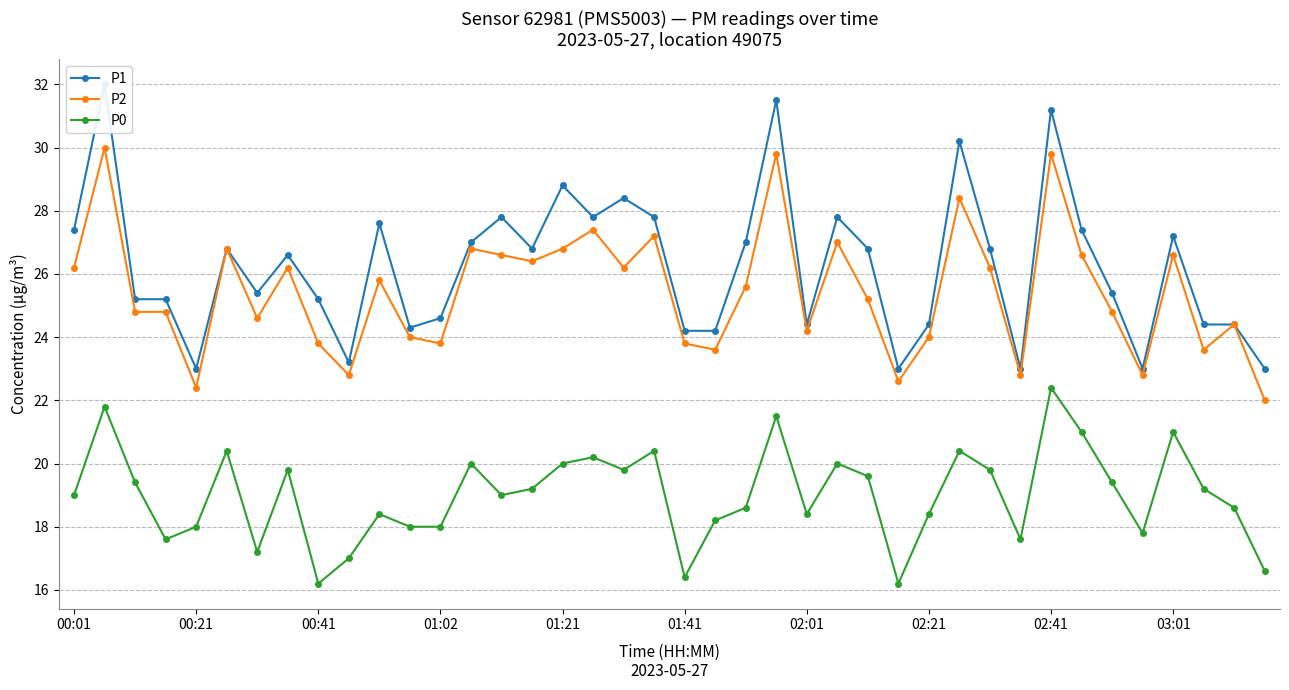

The P0 series shows 19.2 at 37. True or false?

True